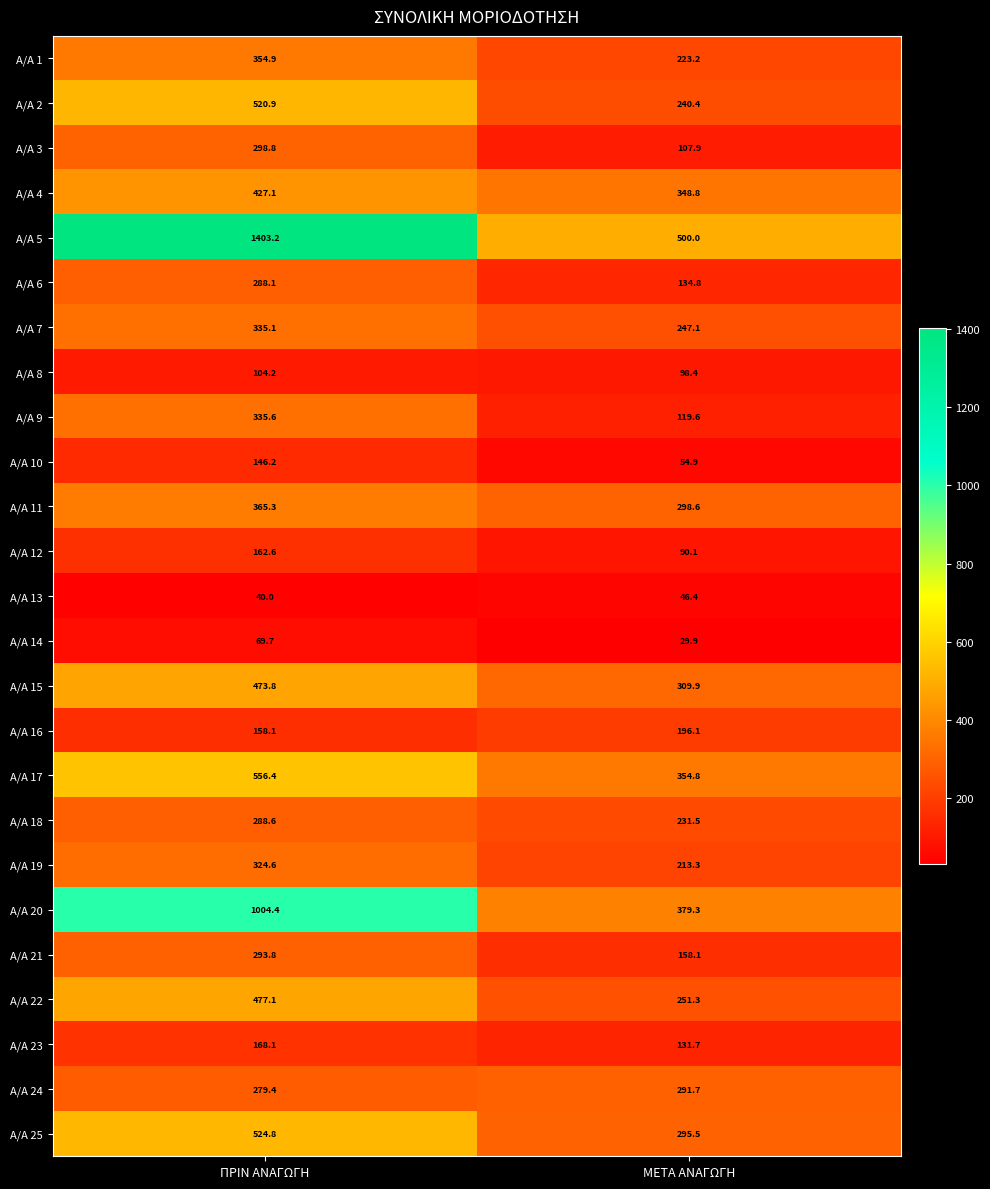

Which series has the largest range (max minus min)?

A/A 5